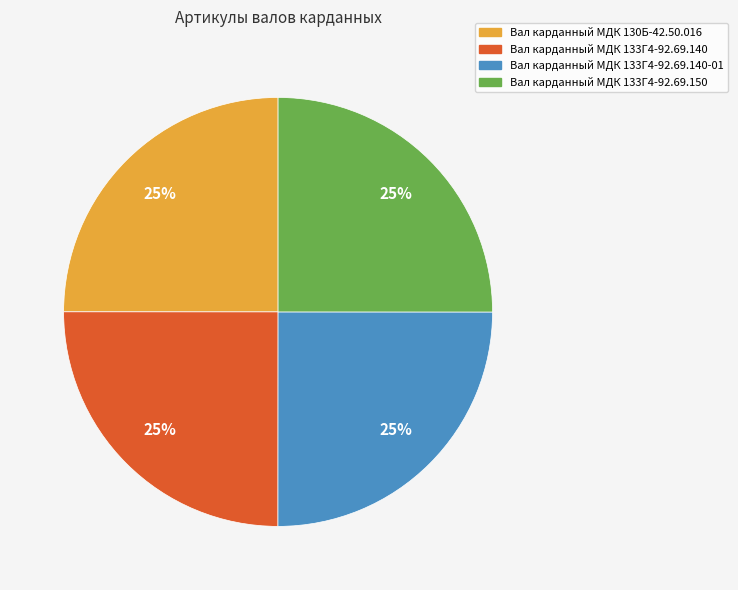

Is there any slice that represents more than half of the pie?

No